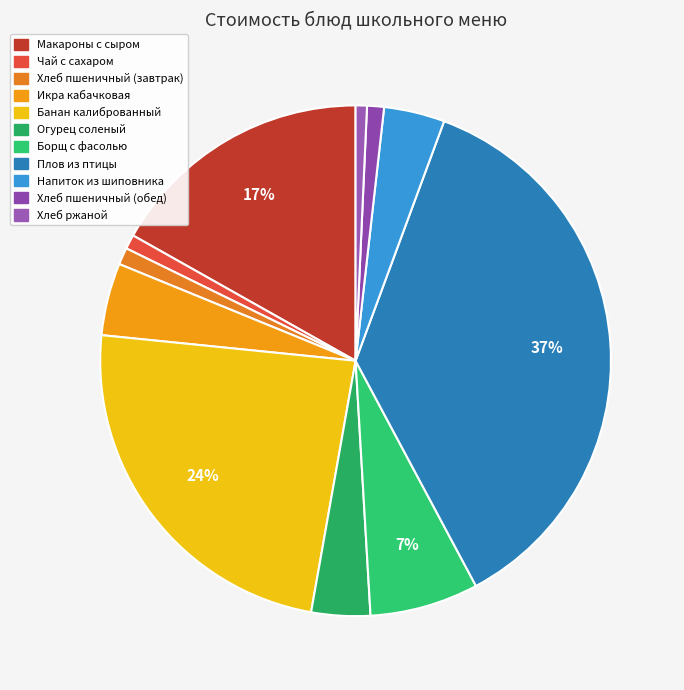

To the nearest percent, what portion does Борщ с фасолью represent?

7%